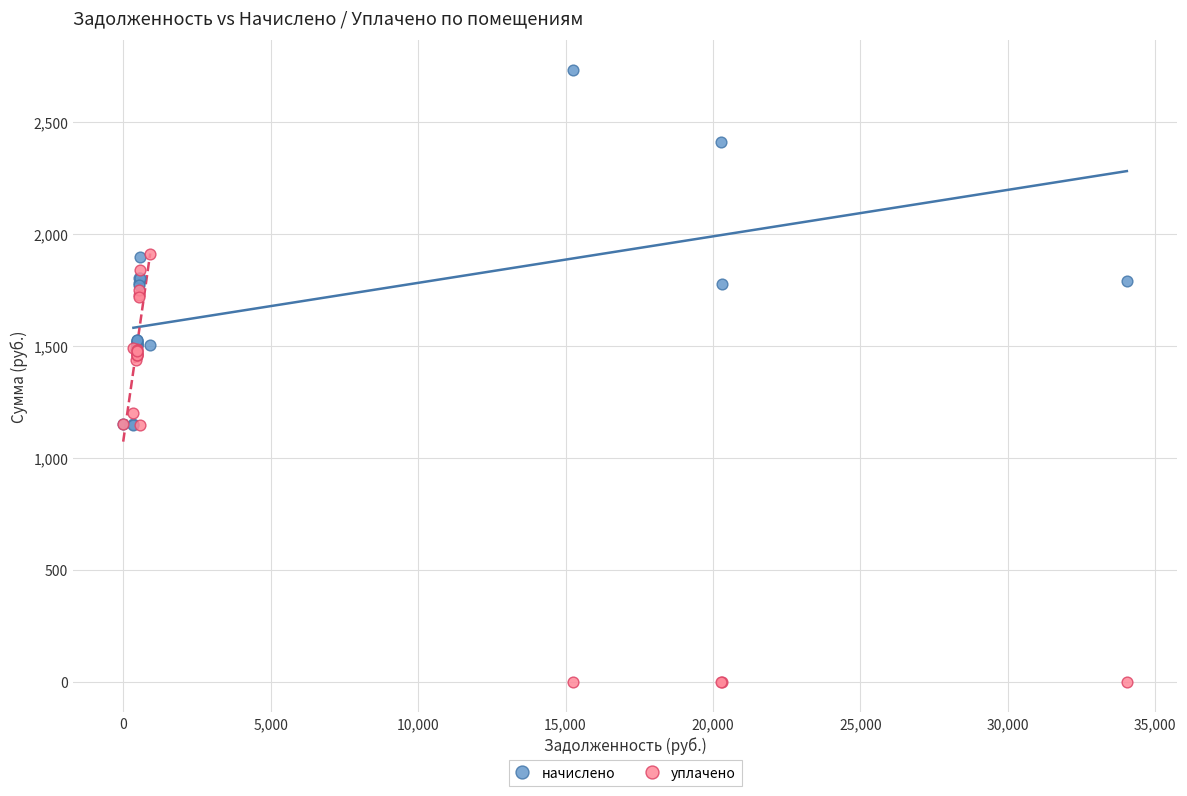

Which series reaches the minimum Y coordinate?

уплачено